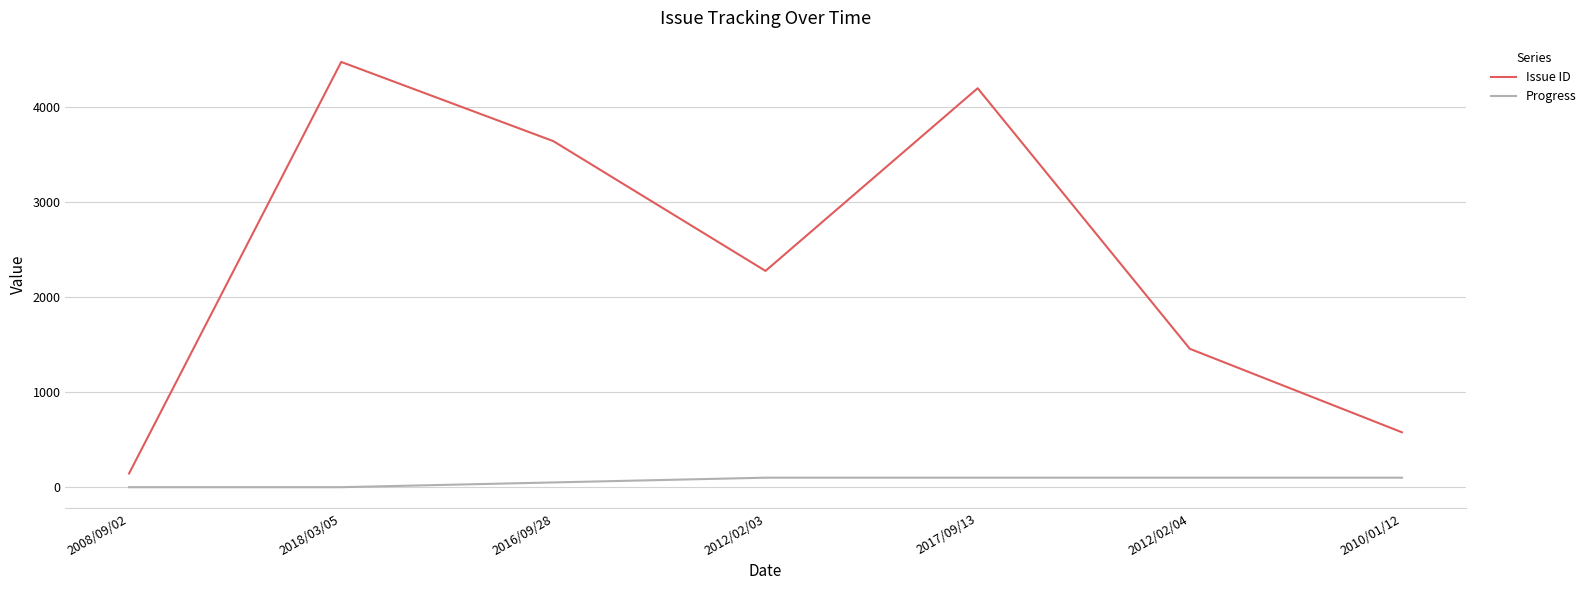

Where is Progress nearest to the value 50?

2016/09/28